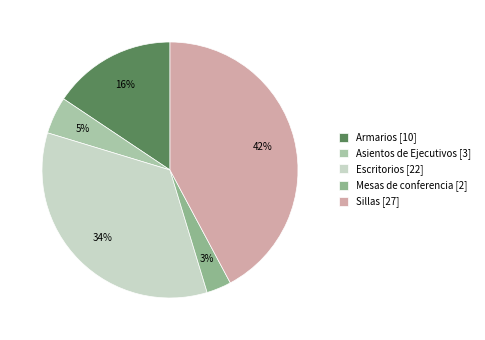

What percentage is the Sillas slice, to the nearest percent?

42%